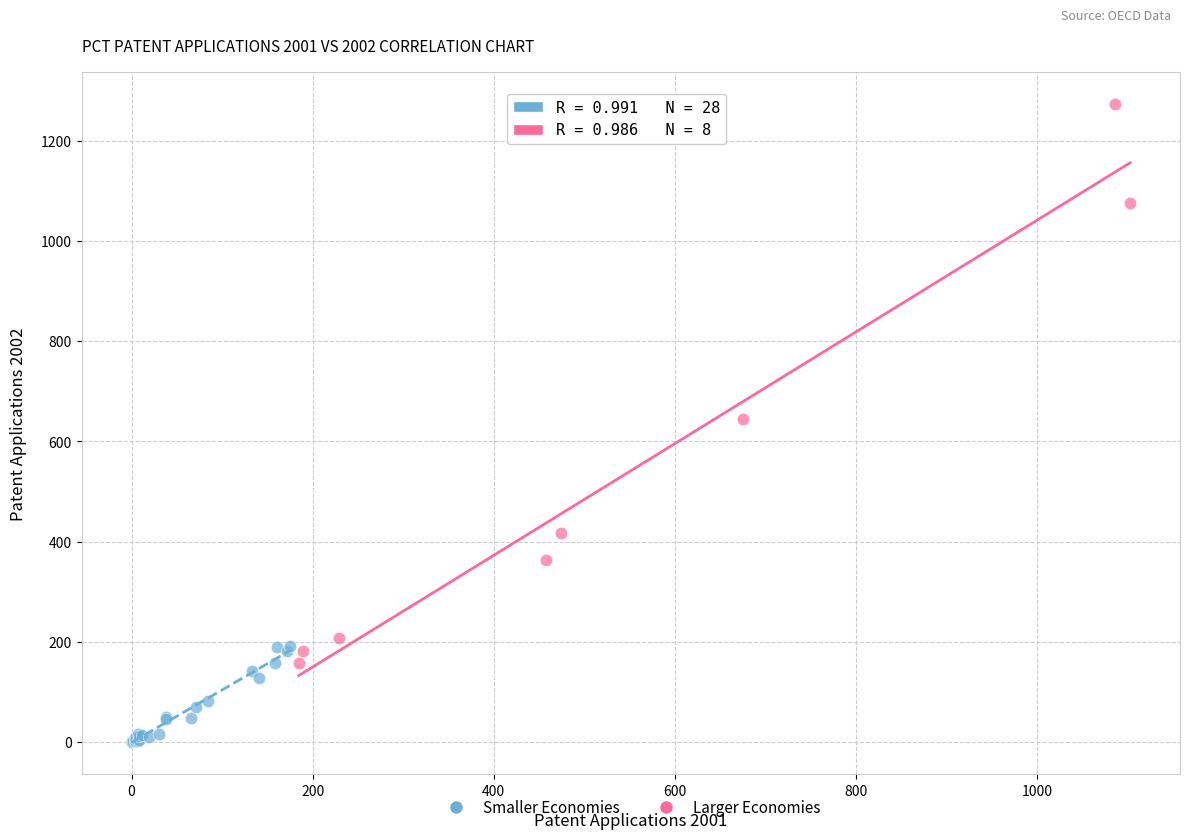

Which series reaches the minimum Y coordinate?

Smaller Economies